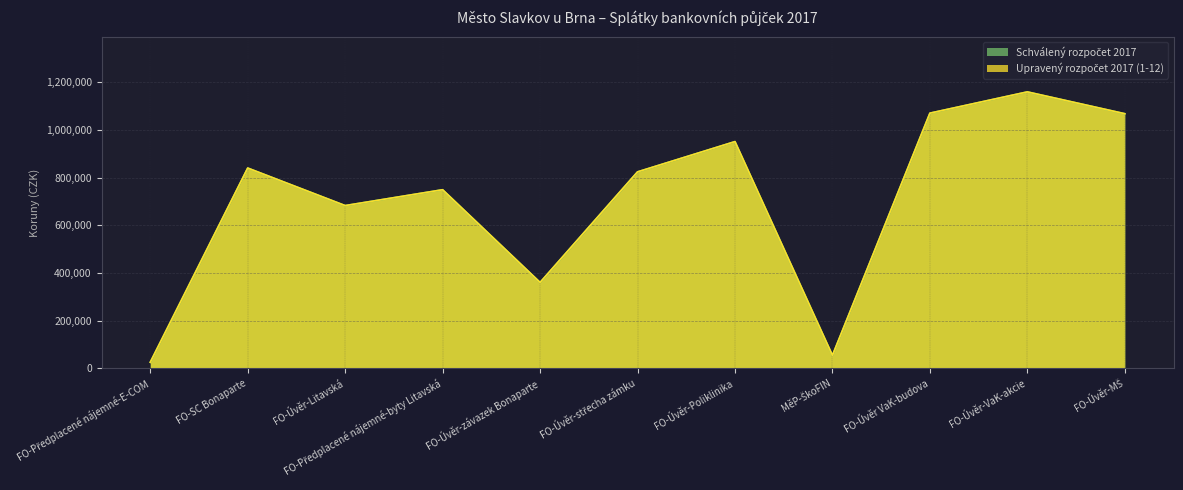

How many data points does each series have?

11